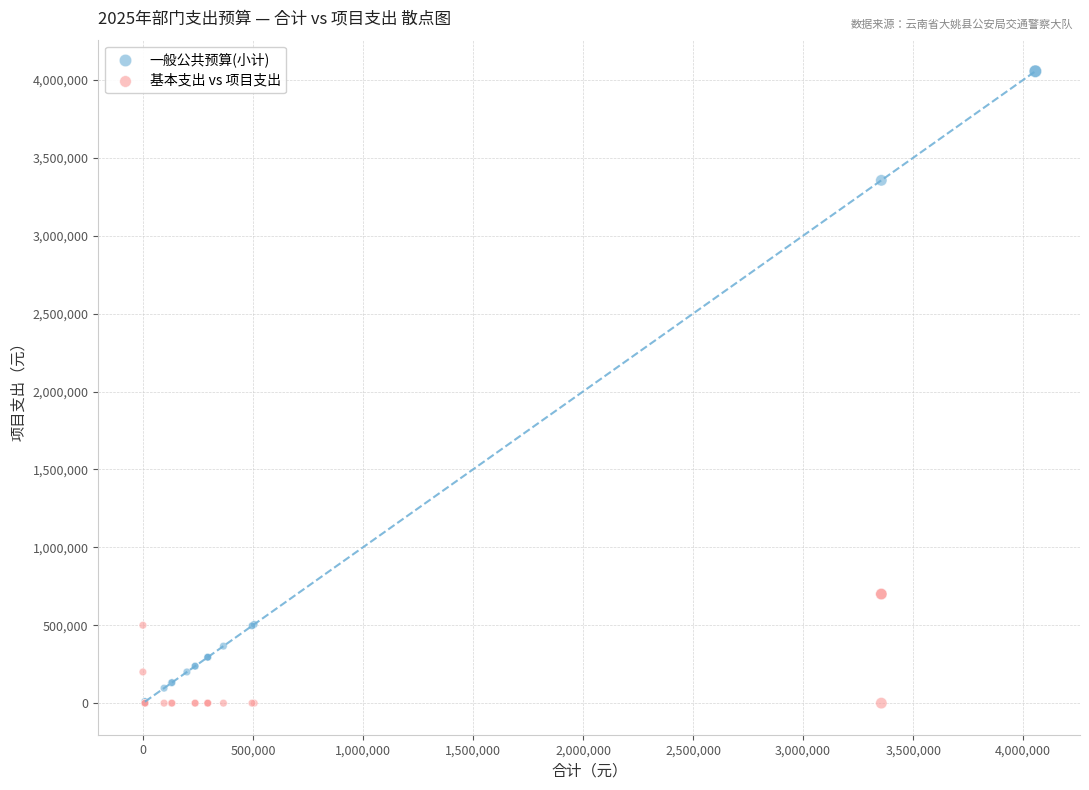

What are all the series names shown in the legend?

一般公共预算(小计), 基本支出 vs 项目支出